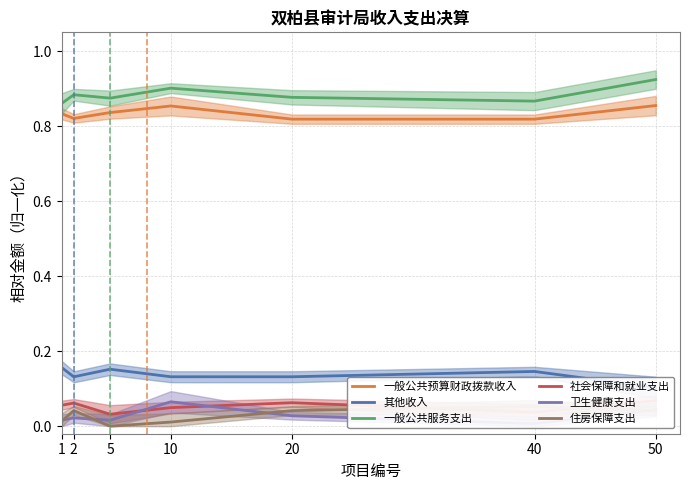

In 一般公共服务支出, how many points are higher than both neighbors (excluding endpoints)?

2